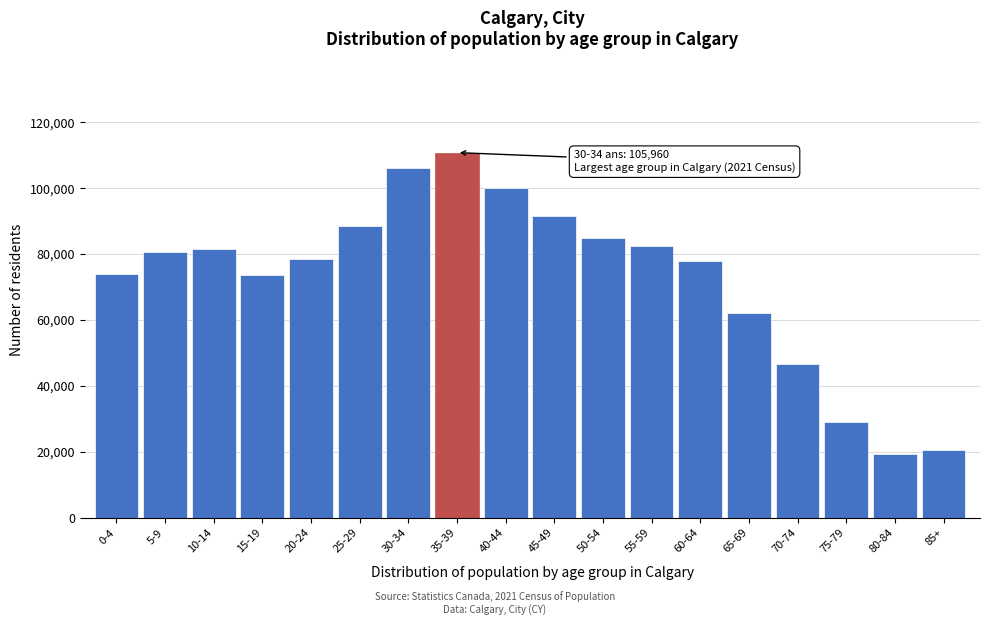

What is the label of the 6th bar from the right?

60-64